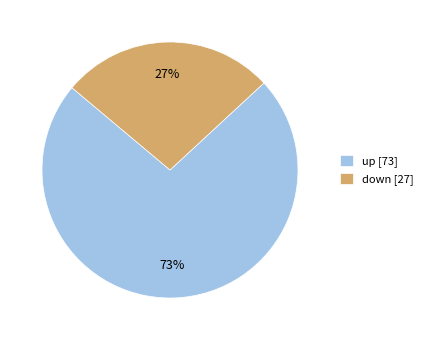

To the nearest percent, what is the average slice percentage?

50%